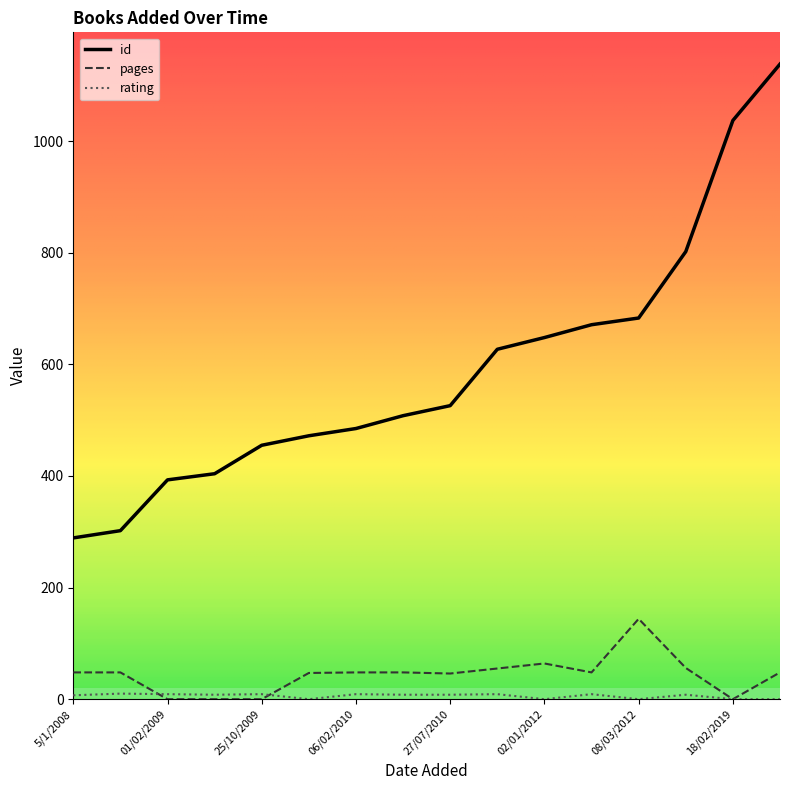

What is the maximum value shown in the chart?

1138